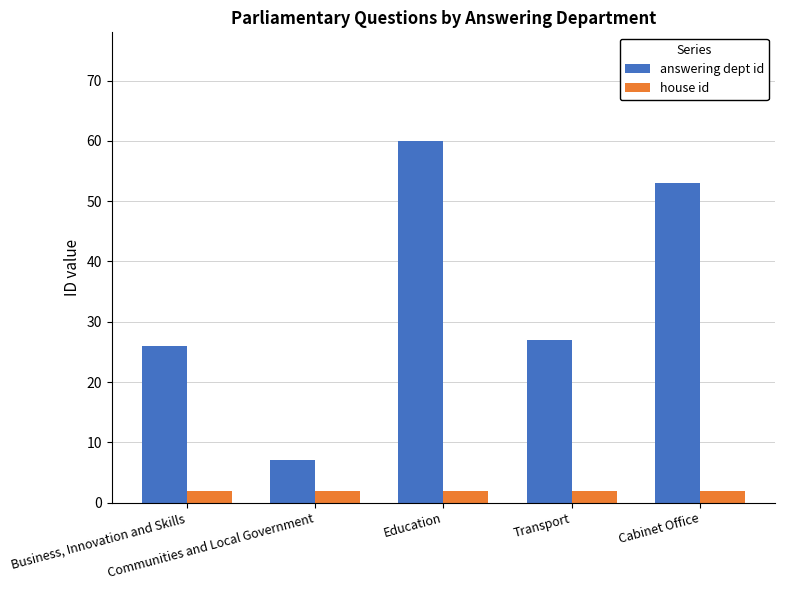

Between Business, Innovation and Skills and Communities and Local Government, which series saw the biggest shift?

answering dept id